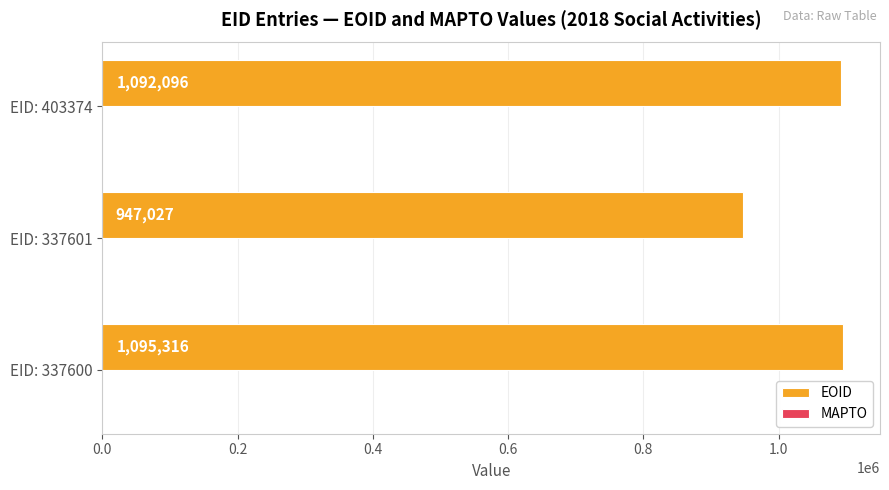

What is the minimum value shown in the chart?

947027